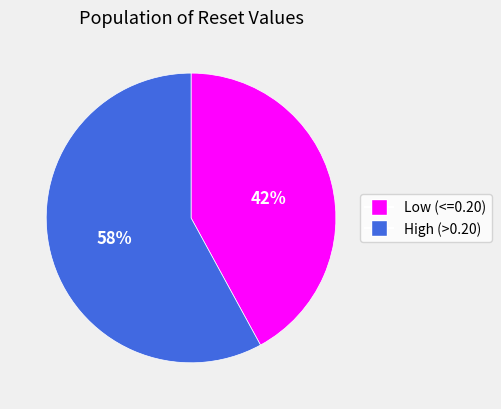

To the nearest percent, what portion does High (>0.20) represent?

58%